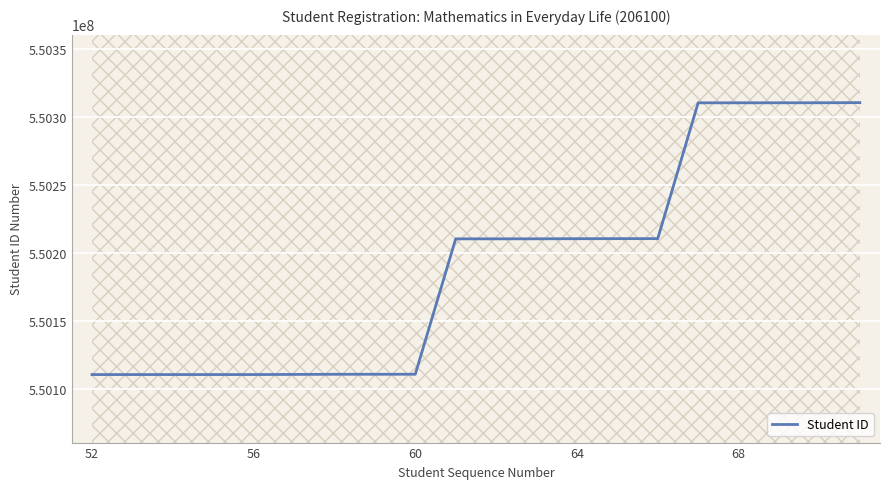

Where is the data nearest to the value 550210246?

14